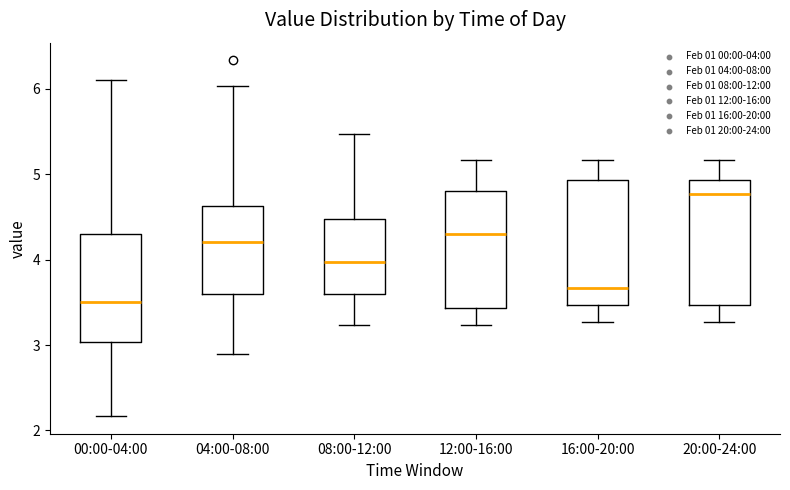

Reading left to right, transcribe this box plot: for each box, give where its median line is, the range the box spans, and where its two whiskers end, as read against the y-axis. The values are not printed on the chart, so give them approximately, as read against the axis.

00:00-04:00: median 3.5, box 3.0 to 4.3, whiskers 2.2 to 6.1
04:00-08:00: median 4.2, box 3.6 to 4.6, whiskers 2.9 to 6.0
08:00-12:00: median 4.0, box 3.6 to 4.5, whiskers 3.2 to 5.5
12:00-16:00: median 4.3, box 3.4 to 4.8, whiskers 3.2 to 5.2
16:00-20:00: median 3.7, box 3.5 to 4.9, whiskers 3.3 to 5.2
20:00-24:00: median 4.8, box 3.5 to 4.9, whiskers 3.3 to 5.2